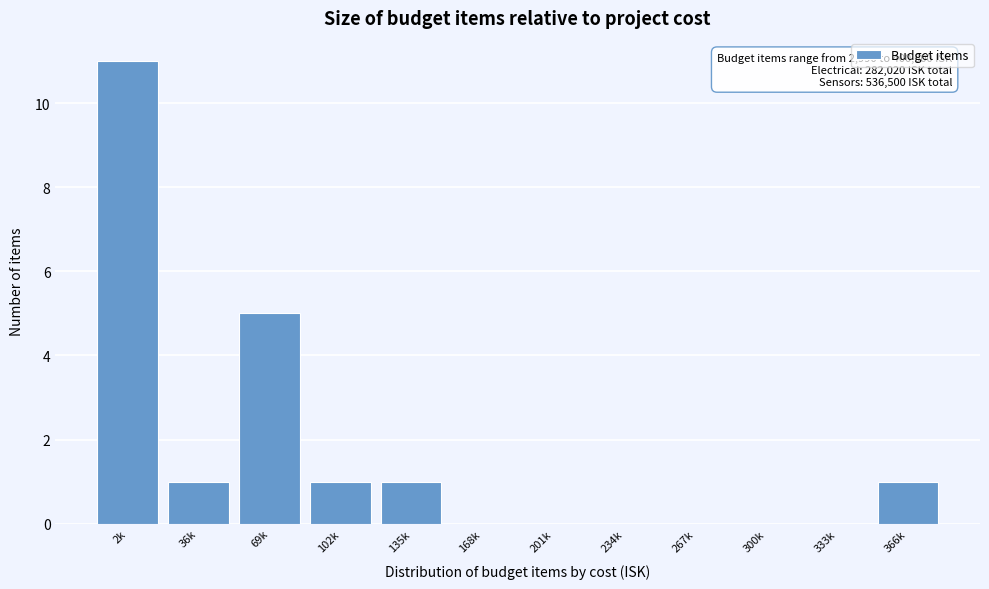

Reading left to right, transcribe all the data shown in this chart.

2k=11	36k=1	69k=5	102k=1	135k=1	168k=0	201k=0	234k=0	267k=0	300k=0	333k=0	366k=1